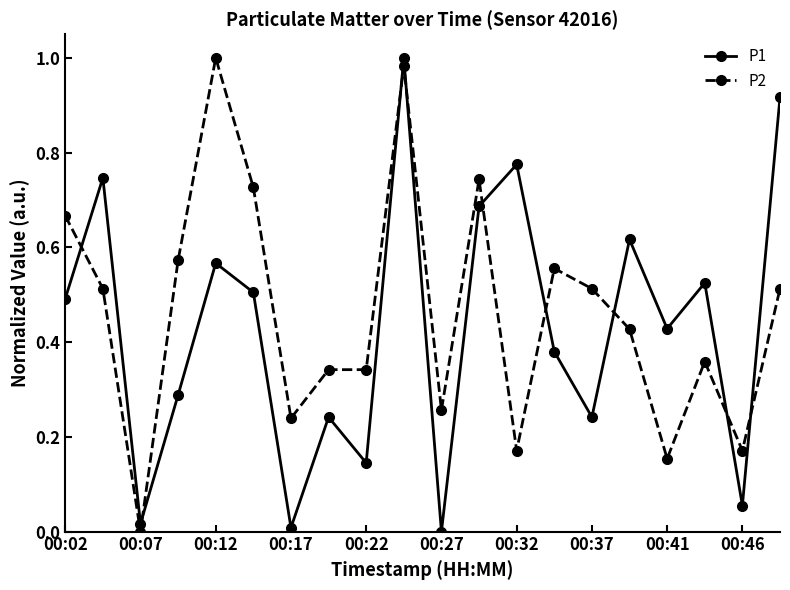

What are all the series names shown in the legend?

P1, P2